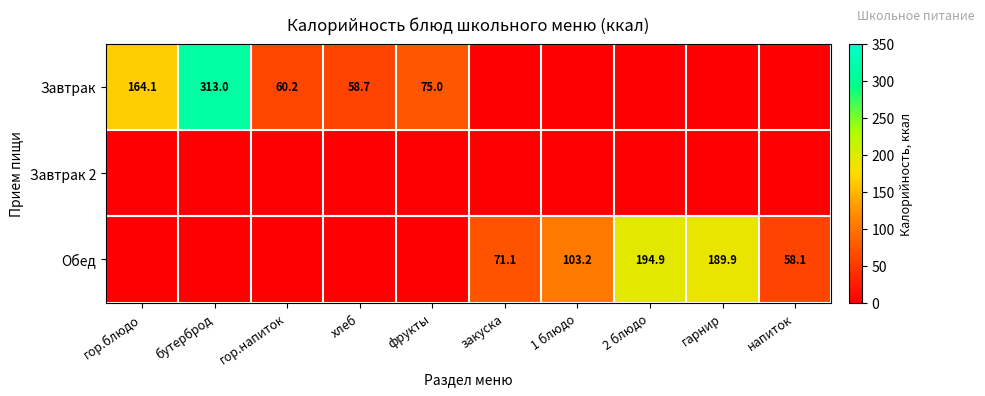

At which category is the sum across all series the highest?

бутерброд